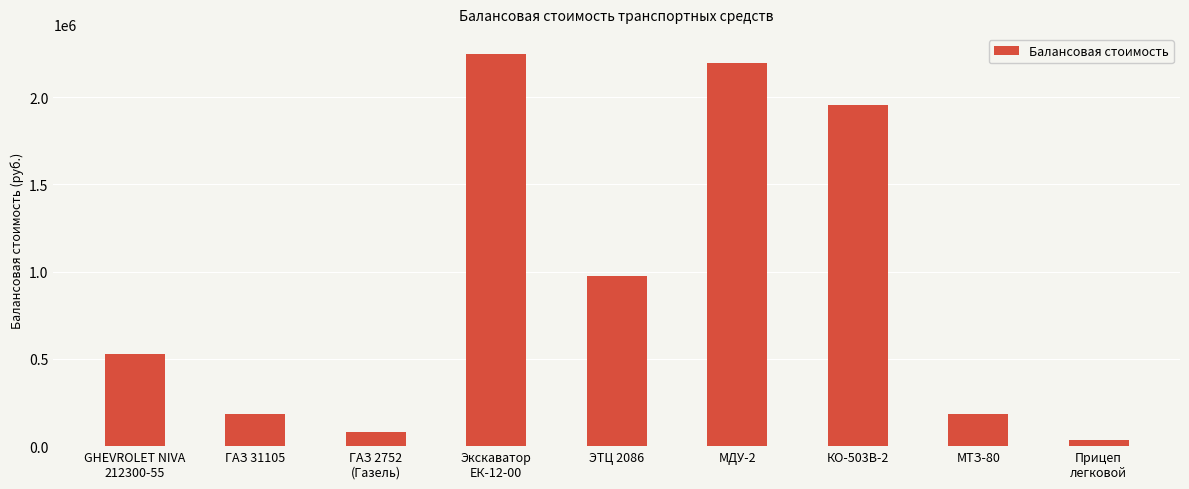

What is the sum of all values?

8385257.7